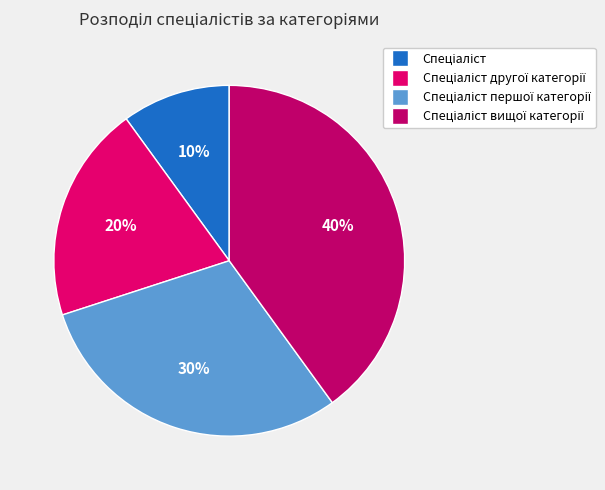

Count the number of slices in the pie.

4